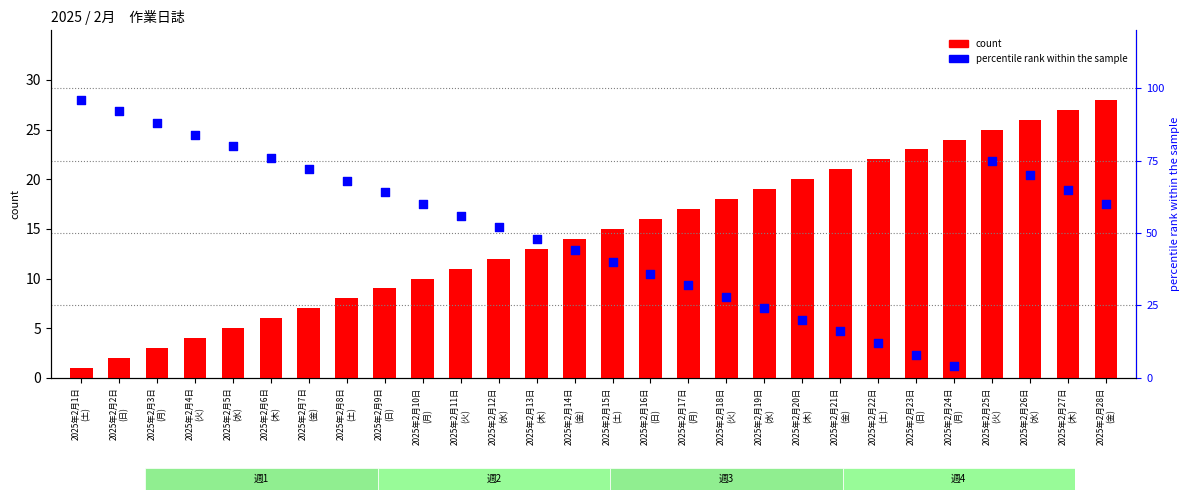

Which series has the widest spread of Y values?

percentile rank within the sample